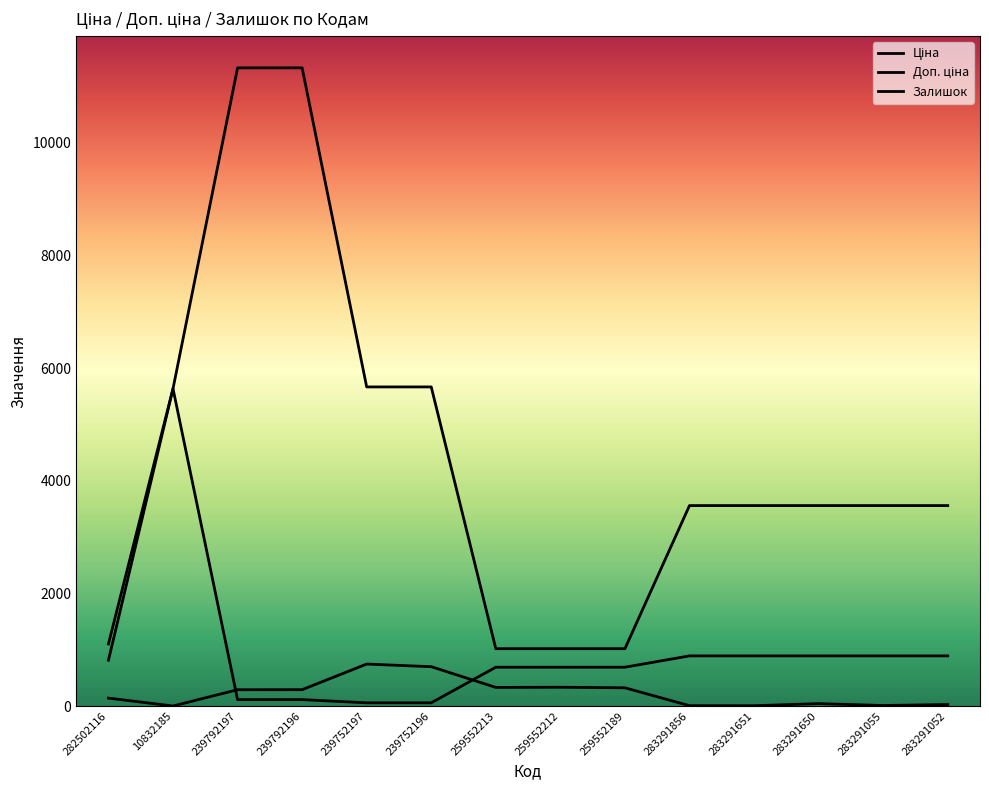

Reading right to left, what are all the values shown in this chart?

Ціна: 889.9	889.9	889.9	889.9	889.9	689.1	689.1	689.1	56.7	56.7	113.3	113.3	5636.0	813.0
Доп. ціна: 3559.7	3559.7	3559.7	3559.7	3559.7	1017.8	1017.8	1017.8	5667.0	5667.0	11334.0	11334.0	5636.0	1101.8
Залишок: 26.0	9.0	42.0	5.0	6.0	323.0	333.0	330.0	698.0	745.0	290.0	289.0	0.0	140.0